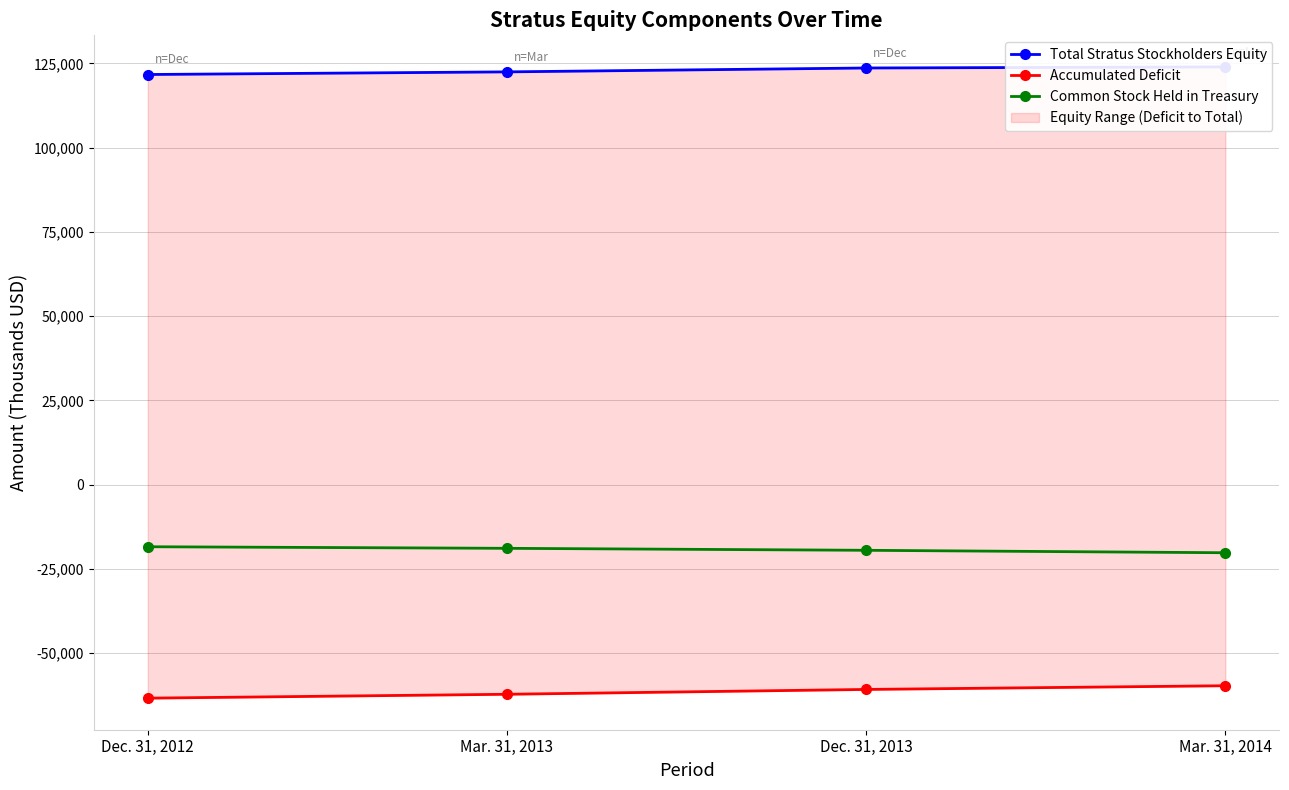

Reading left to right, list all the values displayed in this chart.

Total Stratus Stockholders Equity: 121687	122467	123621	123945
Accumulated Deficit: -63309	-62156	-60724	-59627
Common Stock Held in Treasury: -18392	-18862	-19448	-20174